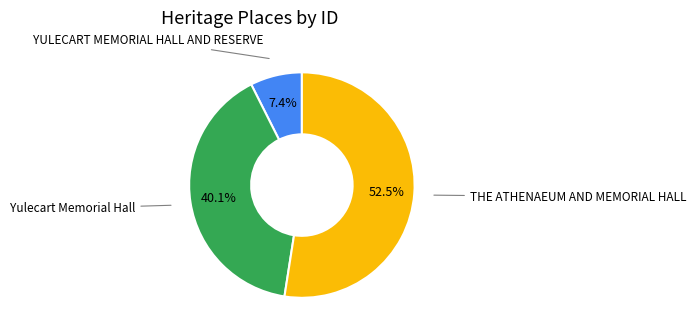

Does any single category account for the majority?

Yes